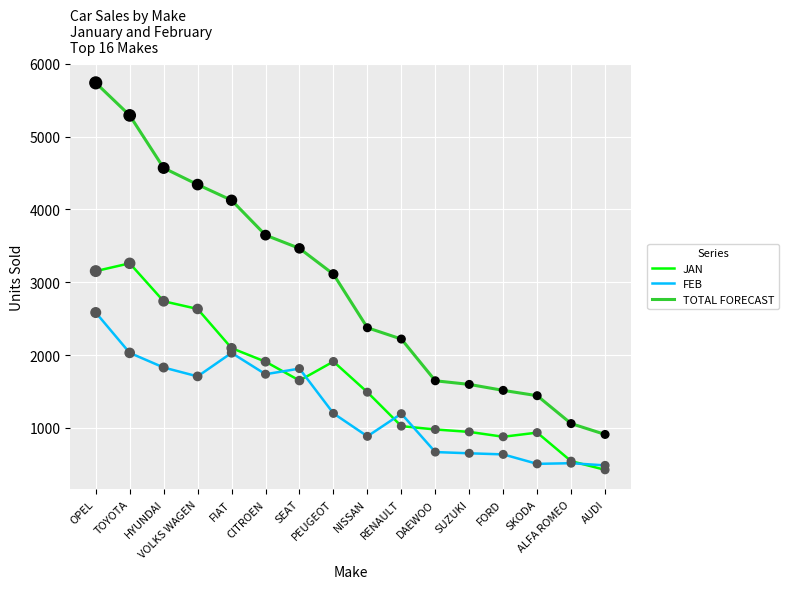

True or false: TOTAL FORECAST and FEB intersect in this chart.

False